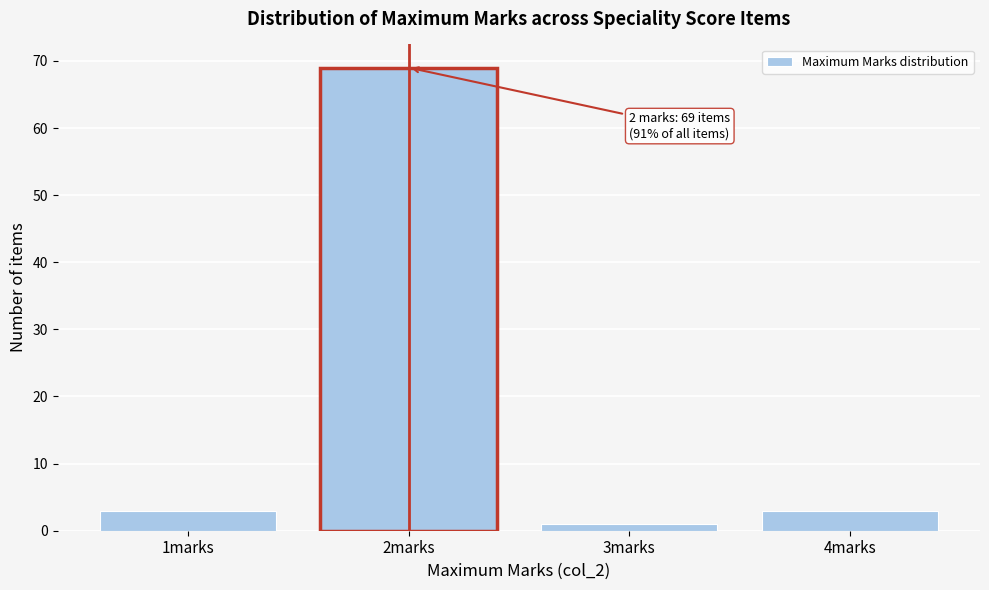

Reading left to right, list all the values displayed in this chart.

3	69	1	3